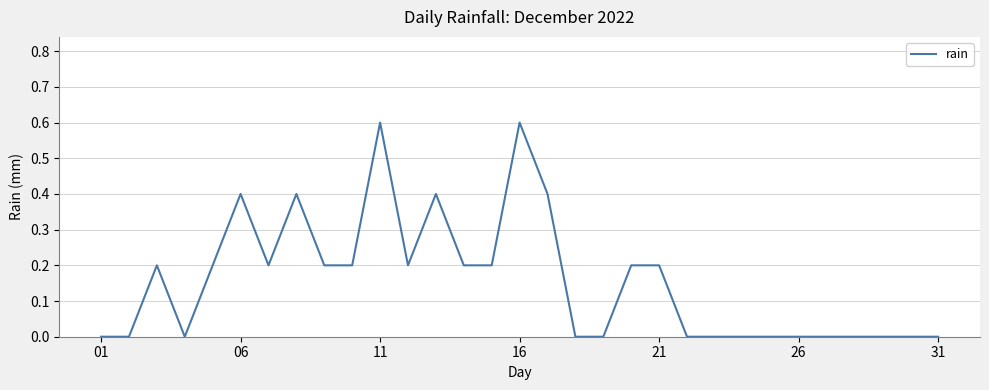

What is the maximum value shown in the chart?

0.6